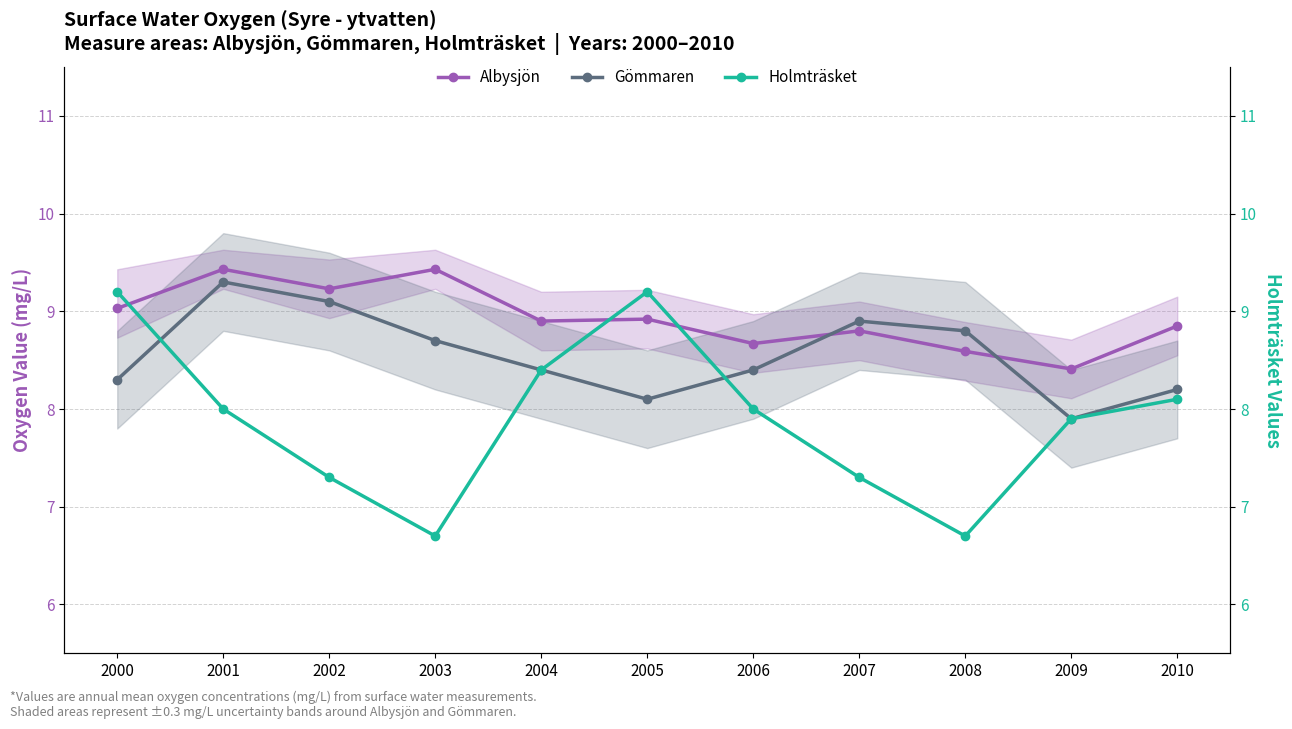

What is the total value across all series at 2005?

26.2